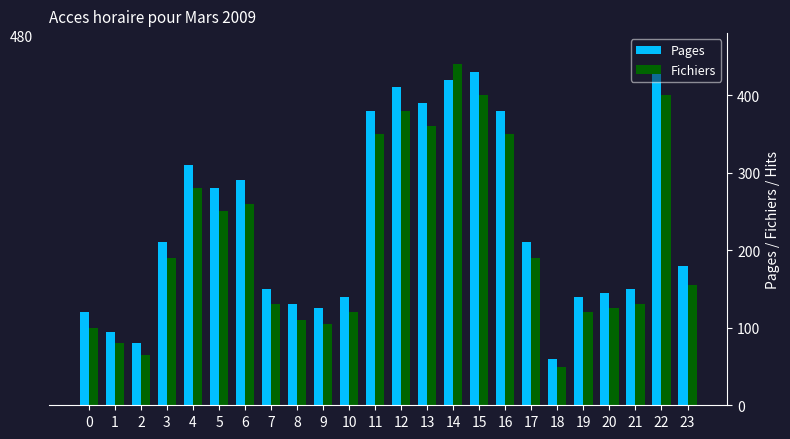

Which series changed the most between 1 and 8?

Pages